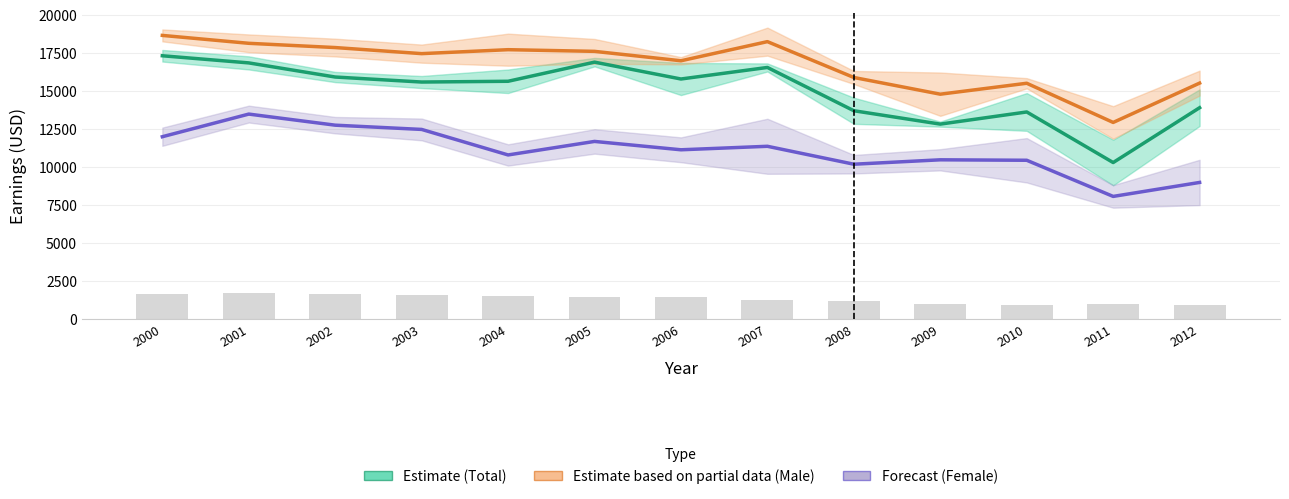

What is the difference between the maximum and minimum values in the Total Earnings (Estimate) series?

7030